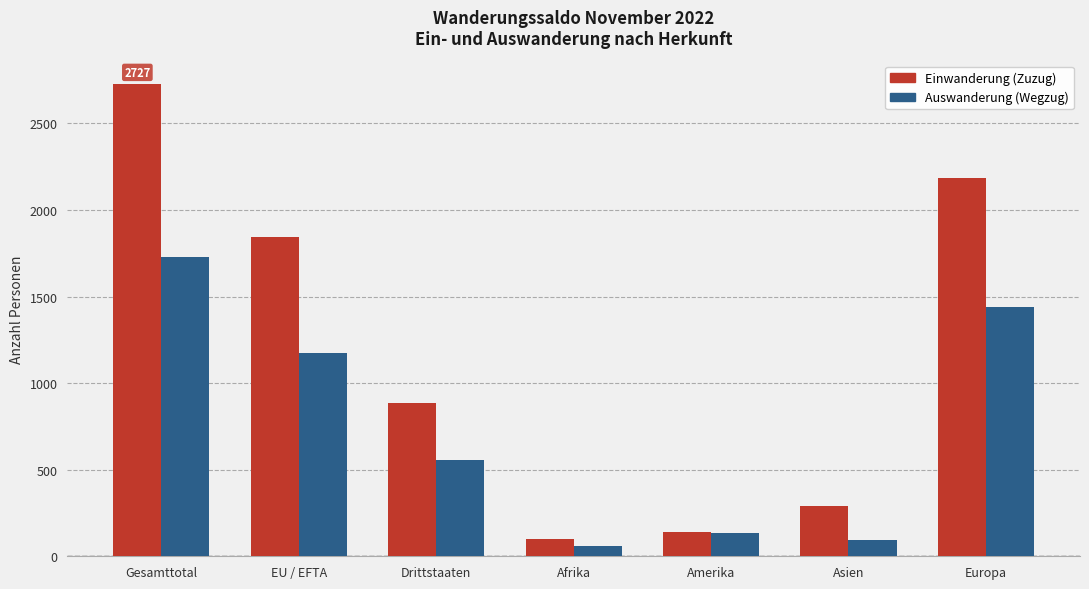

What is the average value of the Auswanderung (Wegzug) series?

741